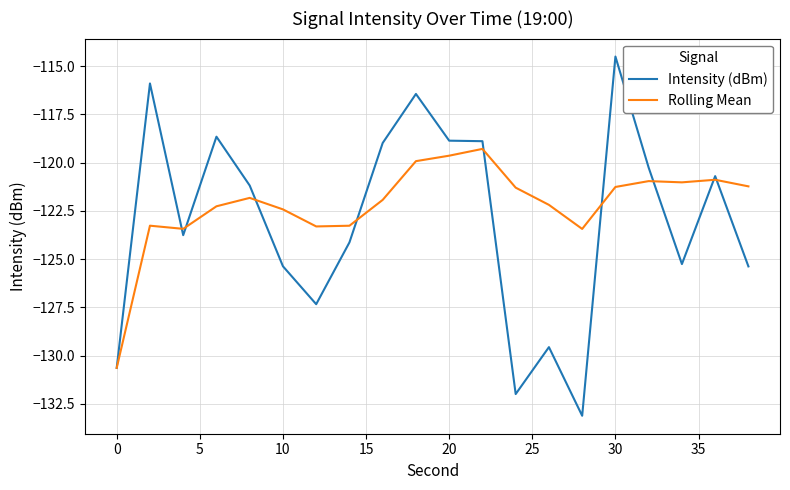

Rank the series by their average value, from lowest to highest.

Intensity (dBm), Rolling Mean